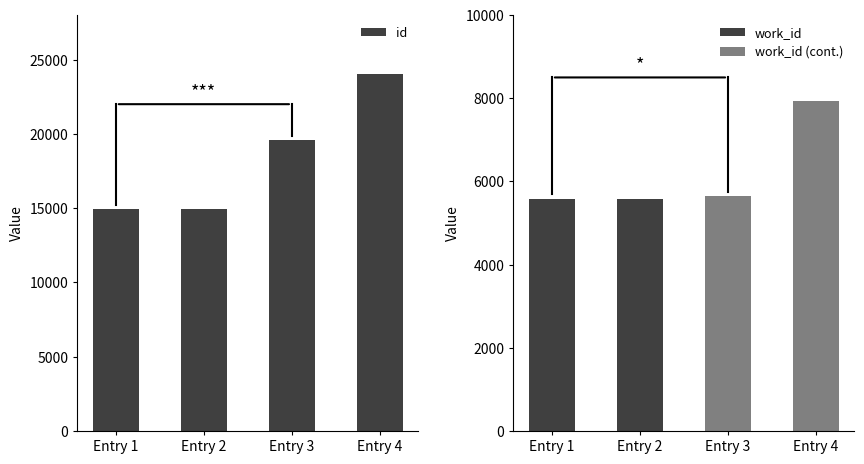

The value of id at Entry 3 is 19567. True or false?

True